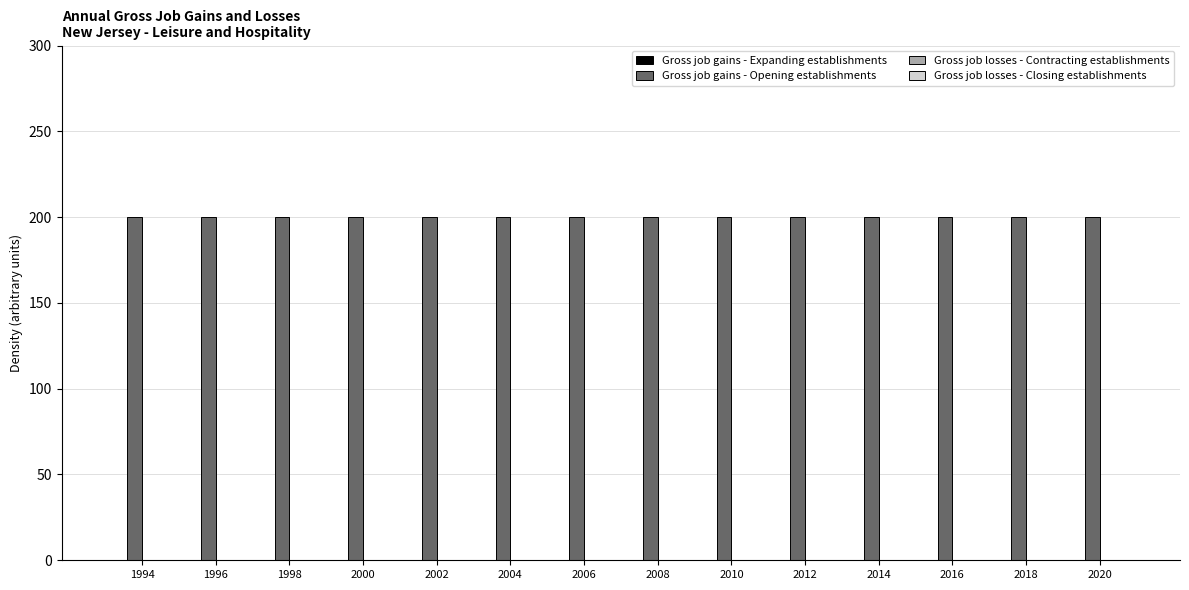

Between 2020 and 2002, which is larger?

2020